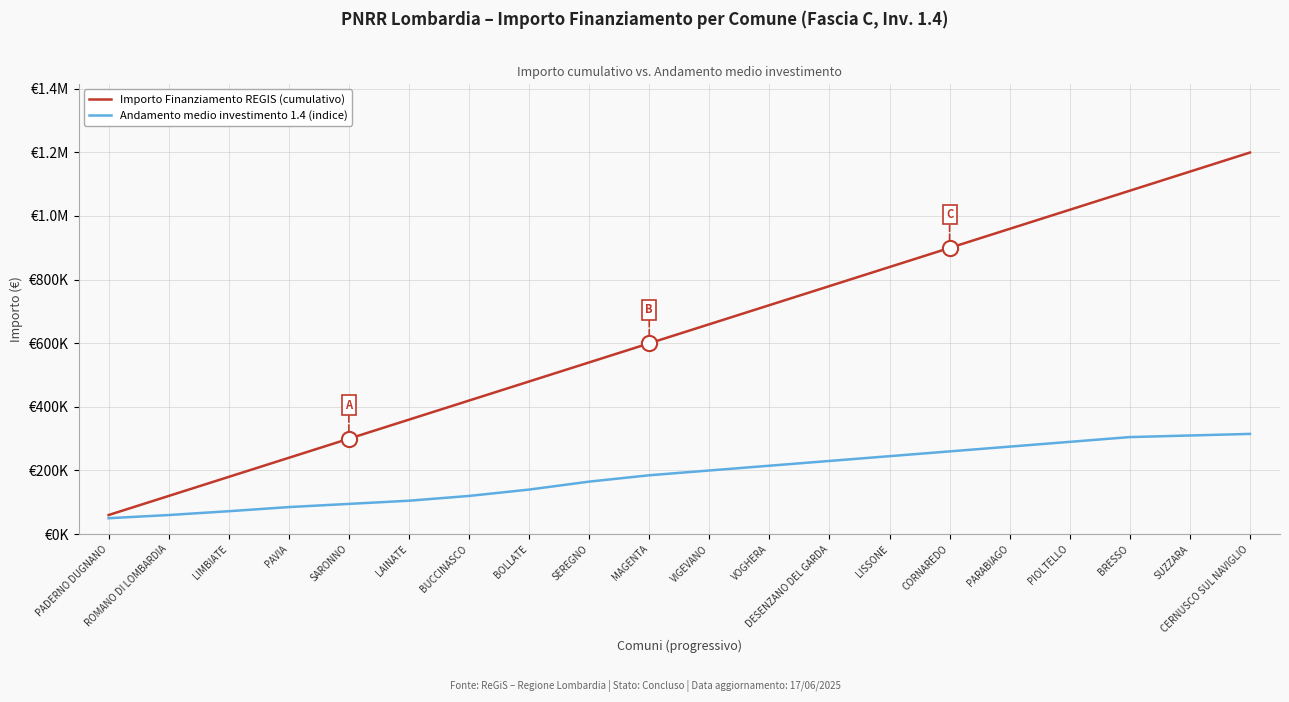

Is this an area chart (filled region under the line)?

No